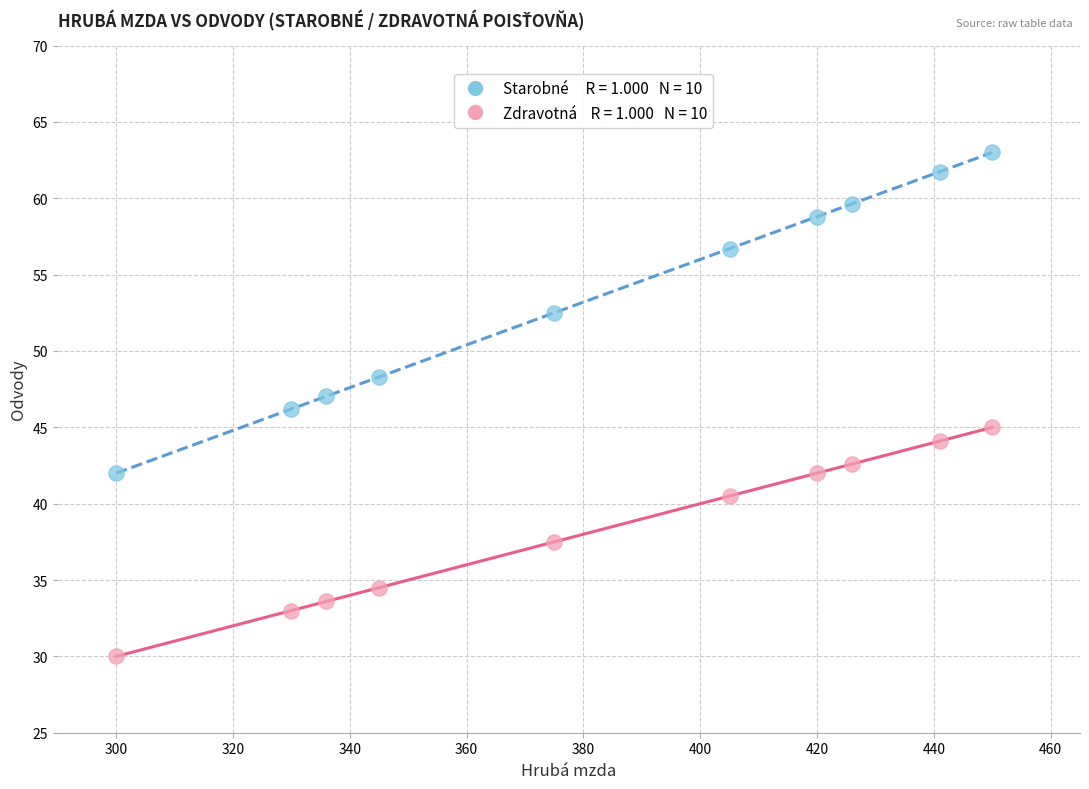

Across all data points, what is the range of Y values (max minus min)?

33.0